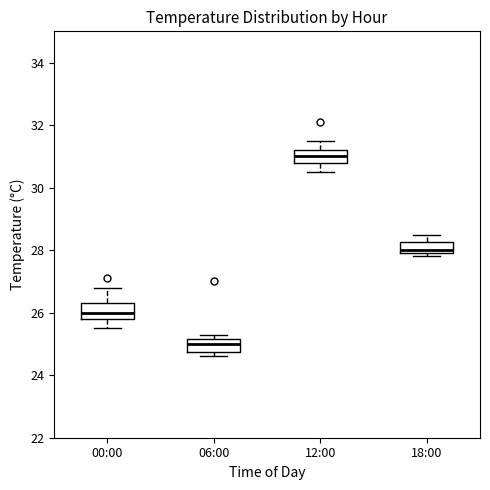

Where does the median line of the box for 12:00 sit on the y-axis? The values are not printed on the chart, so give them approximately, as read against the axis.

31.0